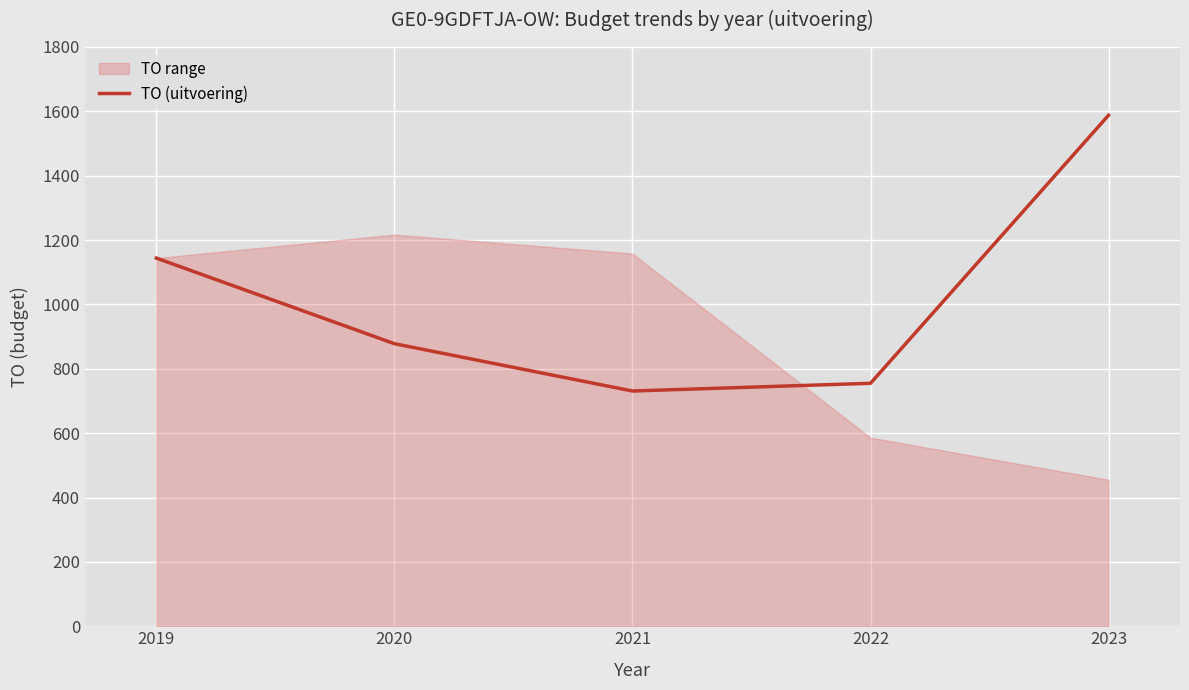

True or false: there are more than 1 points higher than both neighbors.

False